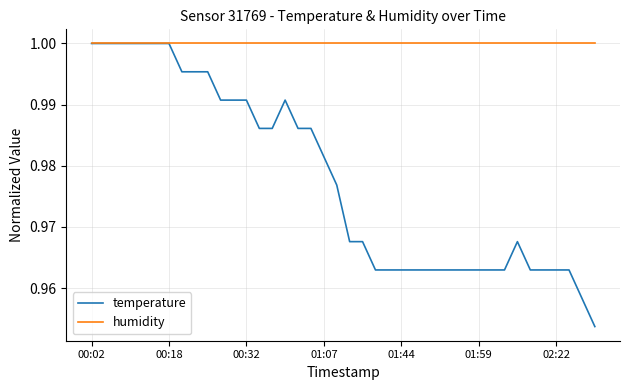

Which series has the widest spread of values?

temperature